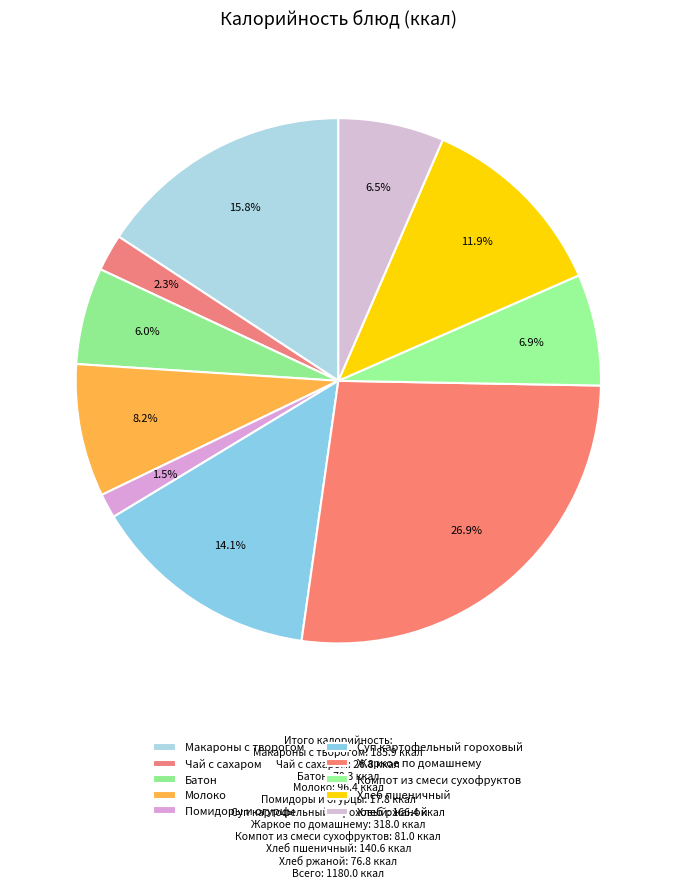

Count the number of slices in the pie.

10